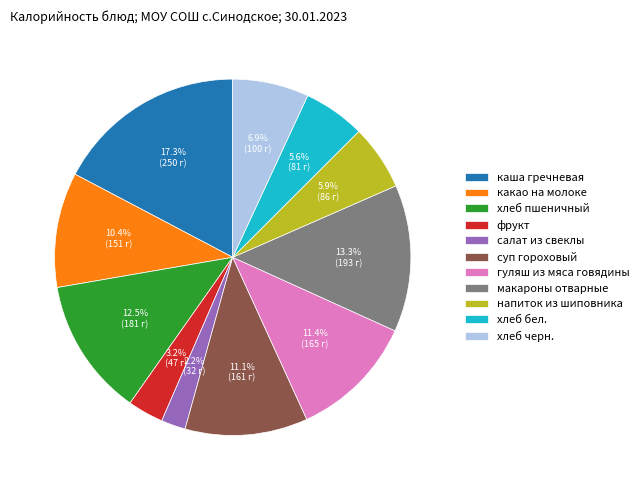

Combined, what portion of the pie is хлеб бел. and какао на молоке?

16.0%